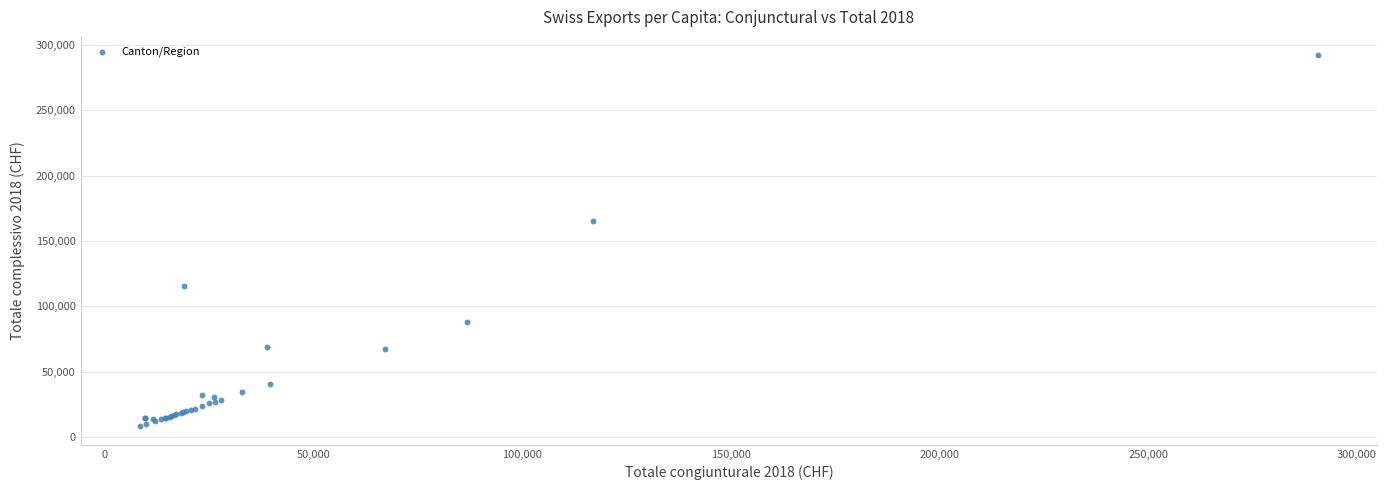

What Y value in the scatter plot is closest to 150052?

164872.0